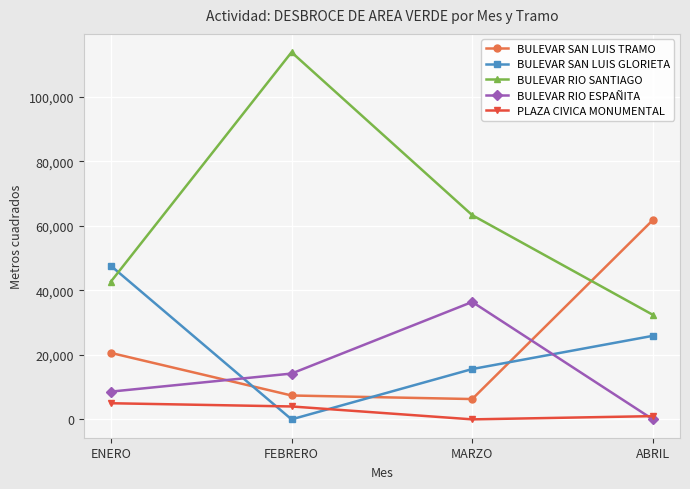

Which category has the highest value across all series?

FEBRERO